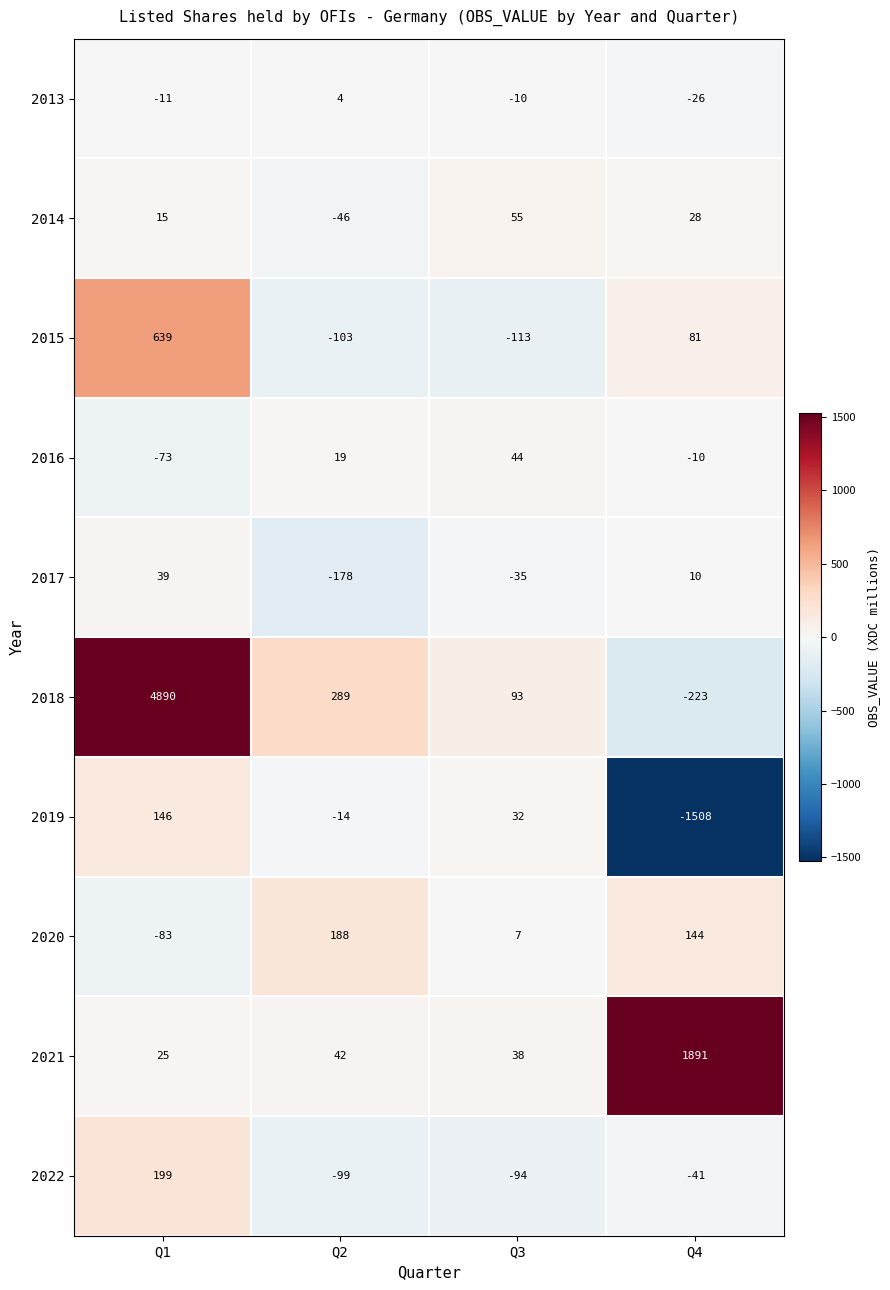

Rank the series by their maximum value, from highest to lowest.

2018, 2021, 2015, 2022, 2020, 2019, 2014, 2016, 2017, 2013